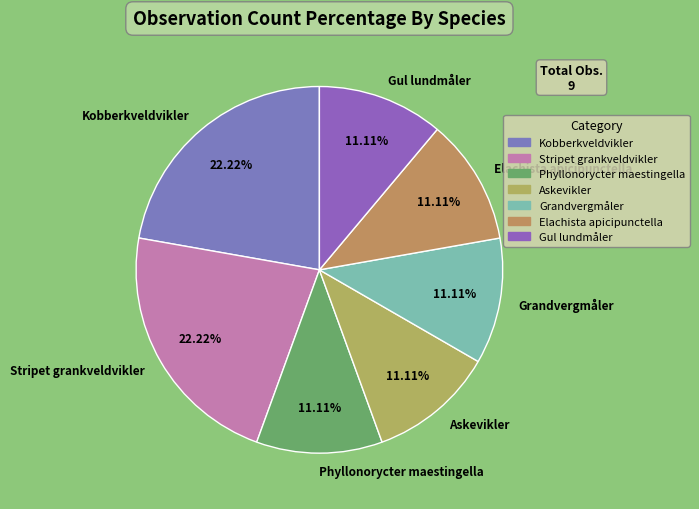

Does Kobberkveldvikler represent more than half of the total?

No